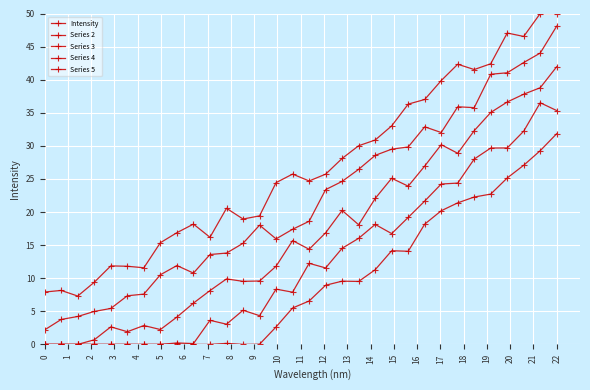

How many values in the Series 4 series exceed 6?

16